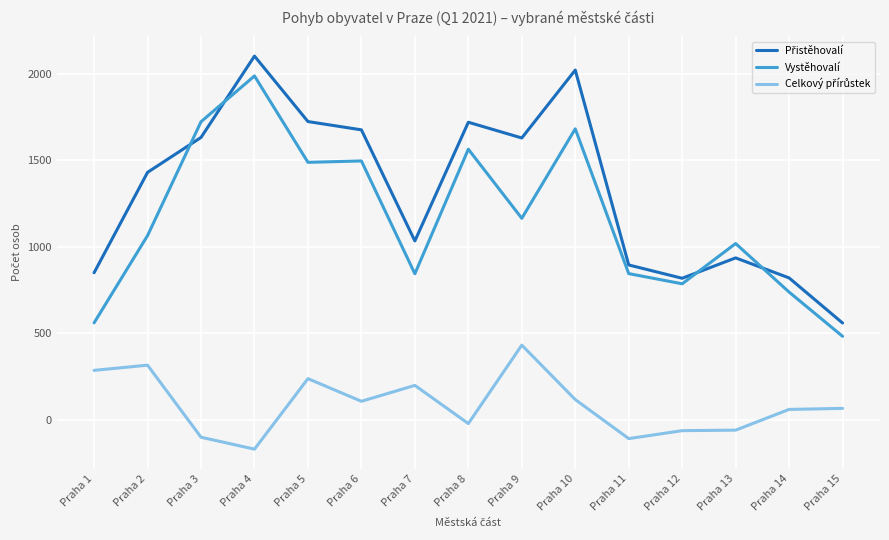

What is the difference between the Vystěhovalí values at Praha 11 and Praha 9?

320